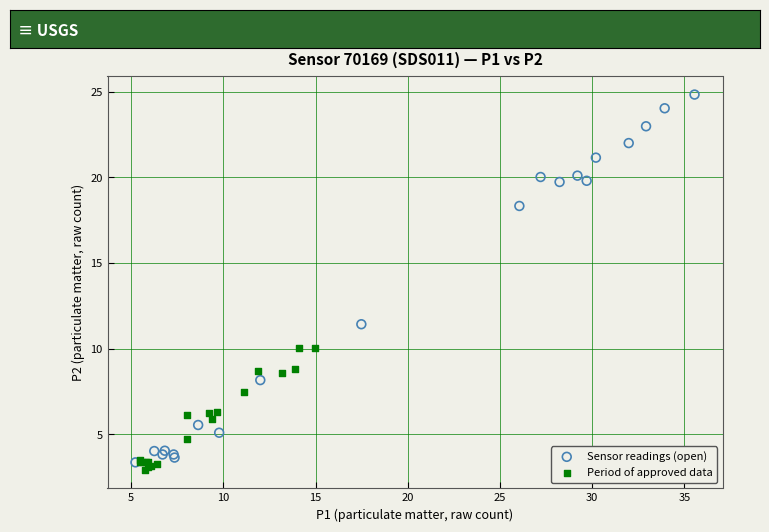

Which series reaches the maximum Y coordinate?

Sensor readings (open)